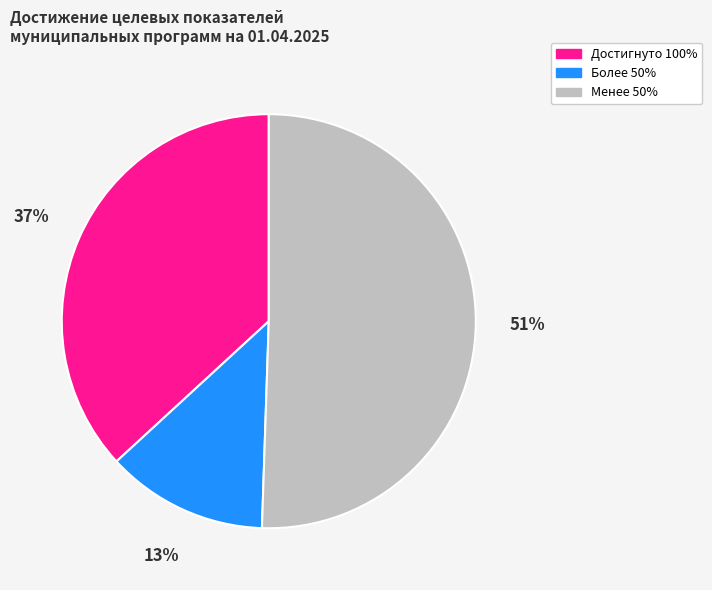

Combined, do Достигнуто 100% and Более 50% account for over 50%?

No